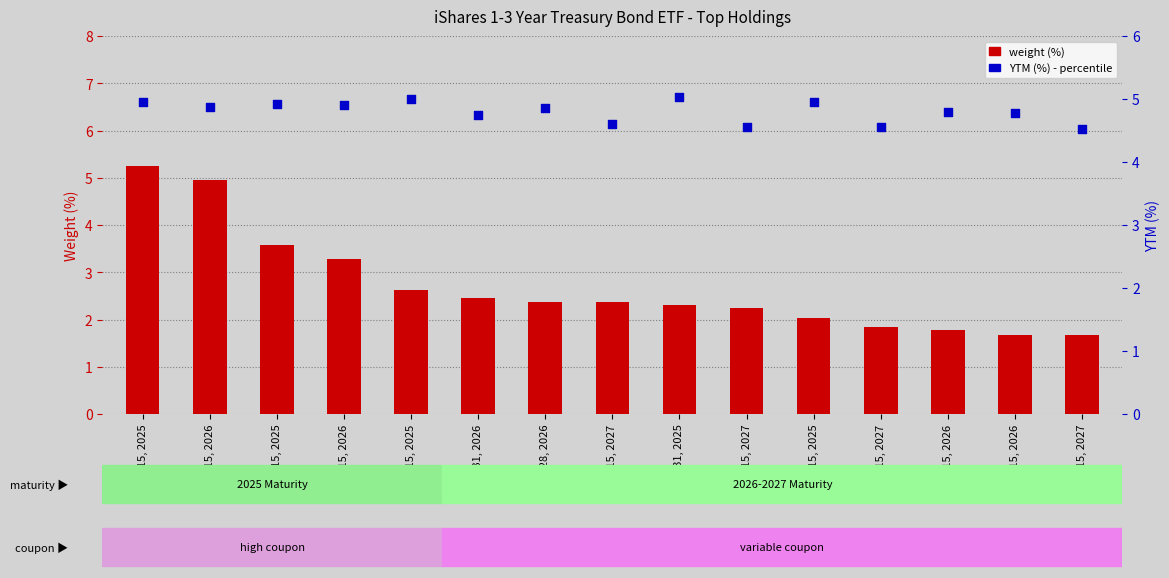

What is the total value across all series at Nov 15, 2025?

10.2